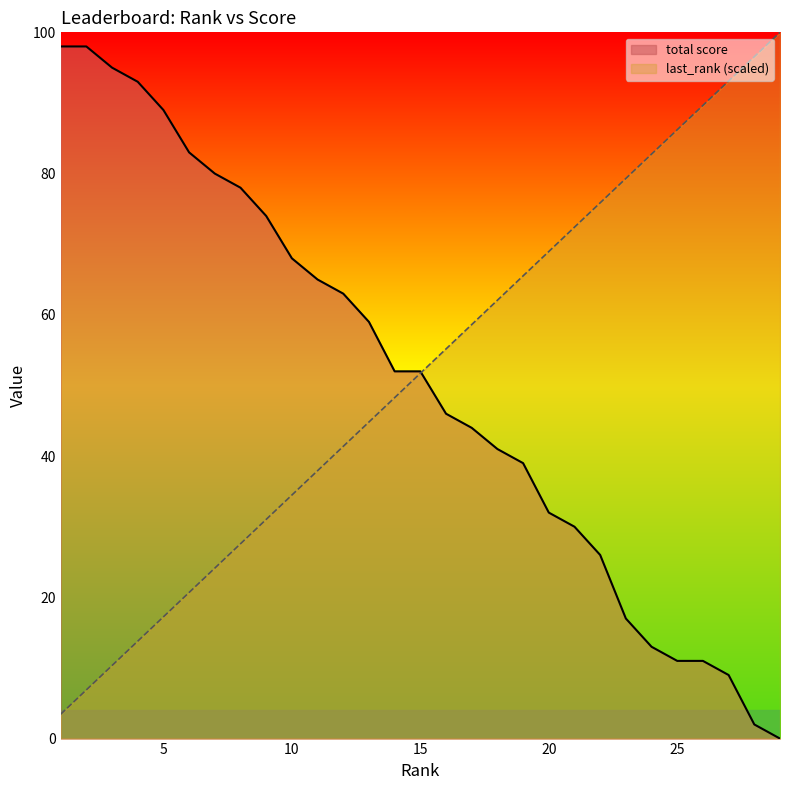

Which has a higher value, 18 or 6?

6